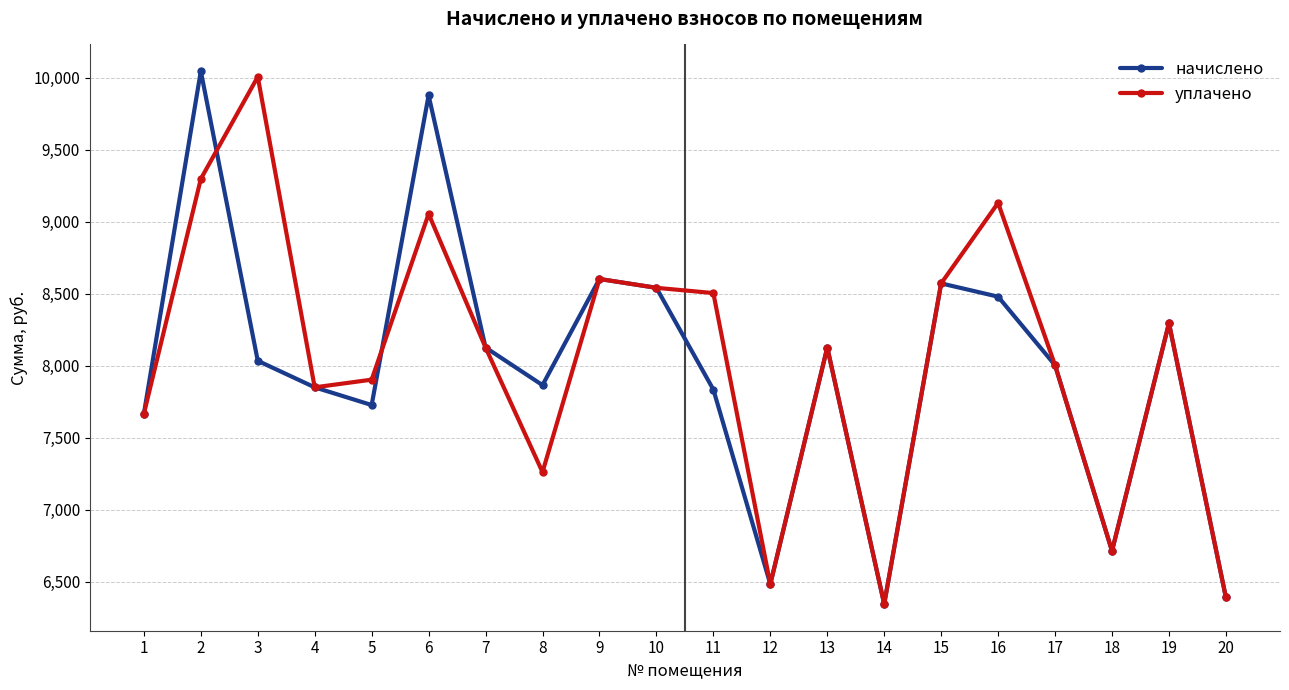

True or false: уплачено has a value of 8601.6 at 9.

True